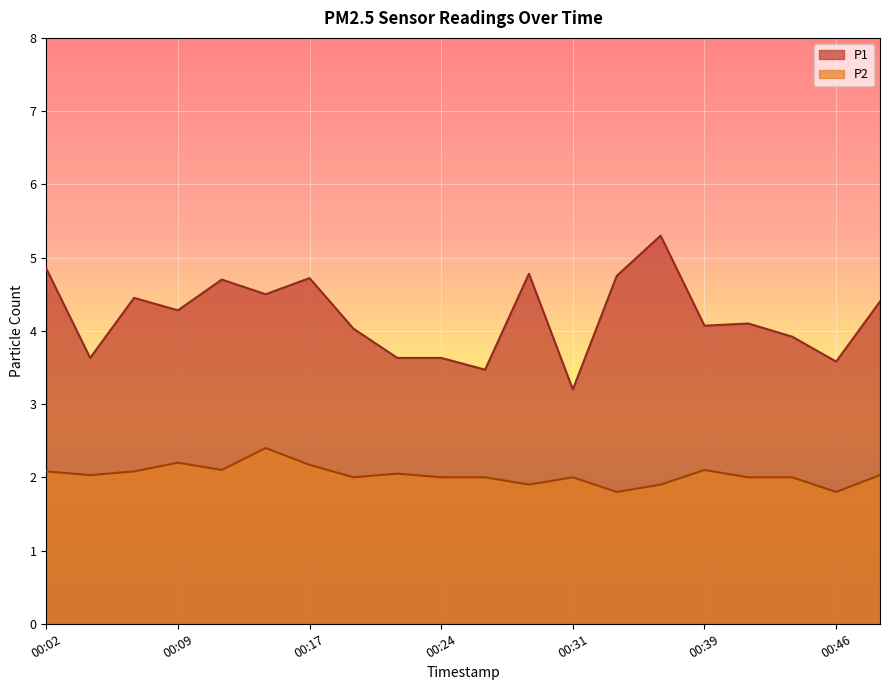

In P2, how many points are higher than both neighbors (excluding endpoints)?

5